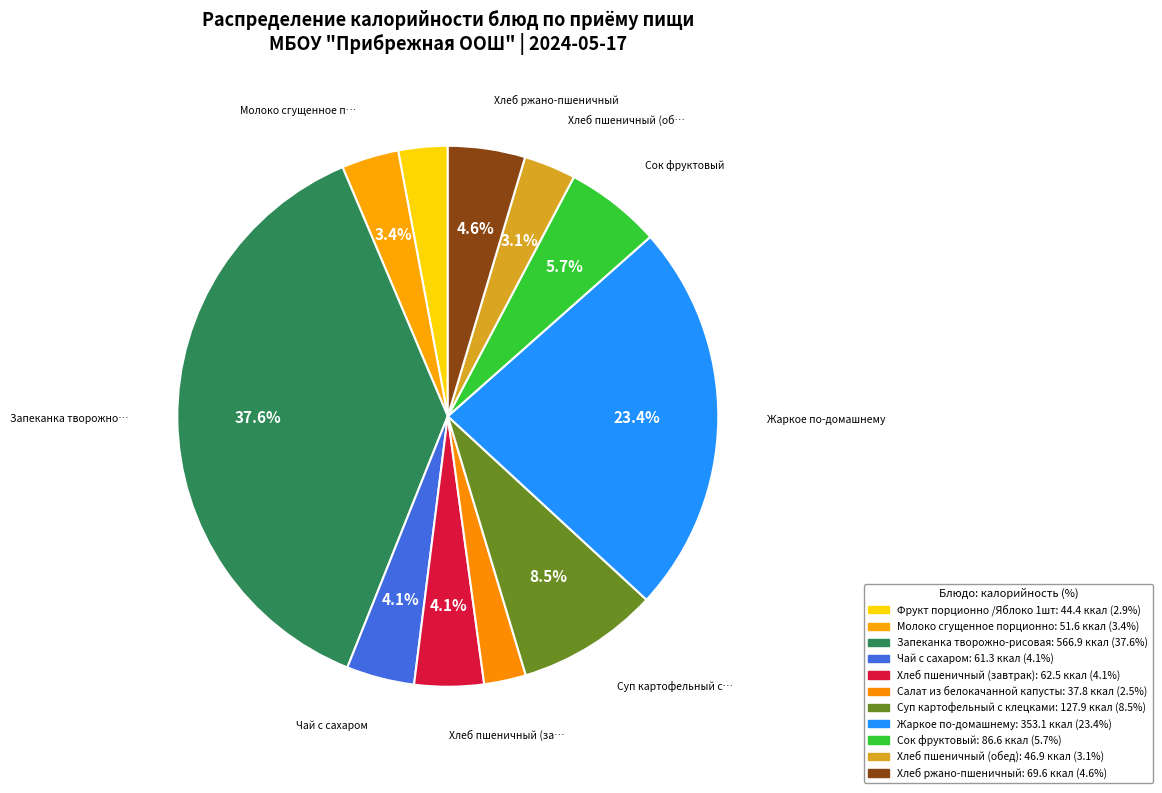

Which category has the smallest portion of the pie?

Салат из белокачанной капусты